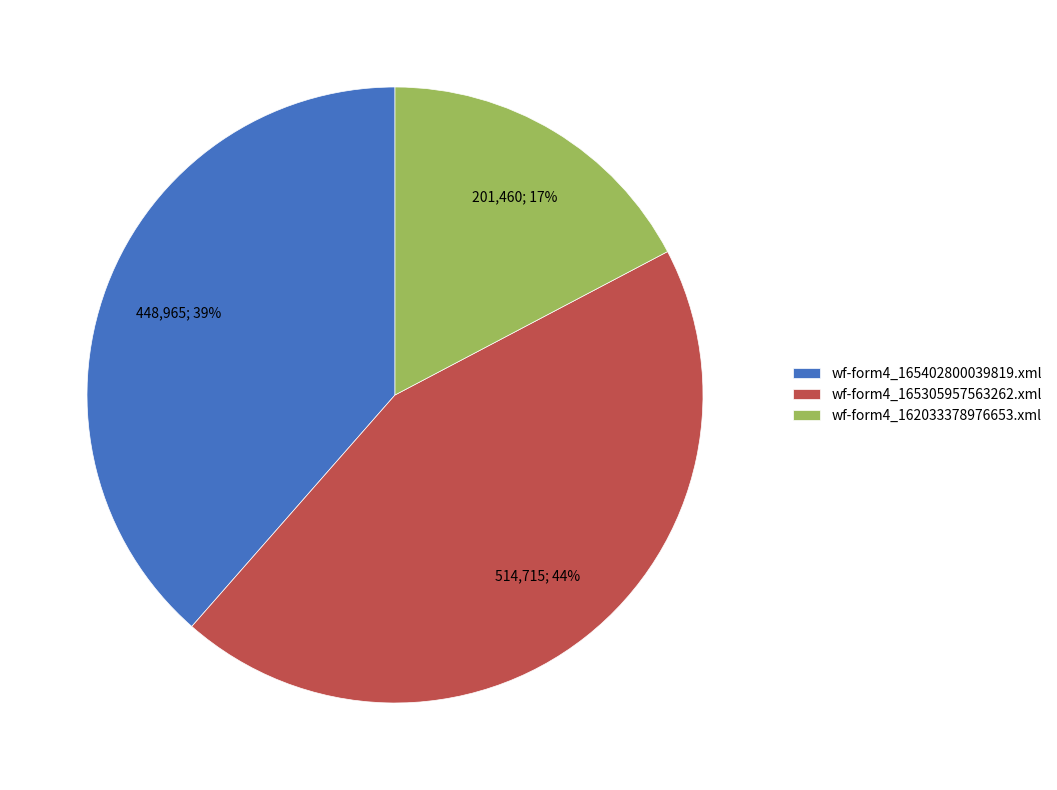

The wf-form4_162033378976653.xml slice represents 17% of the pie. True or false?

True